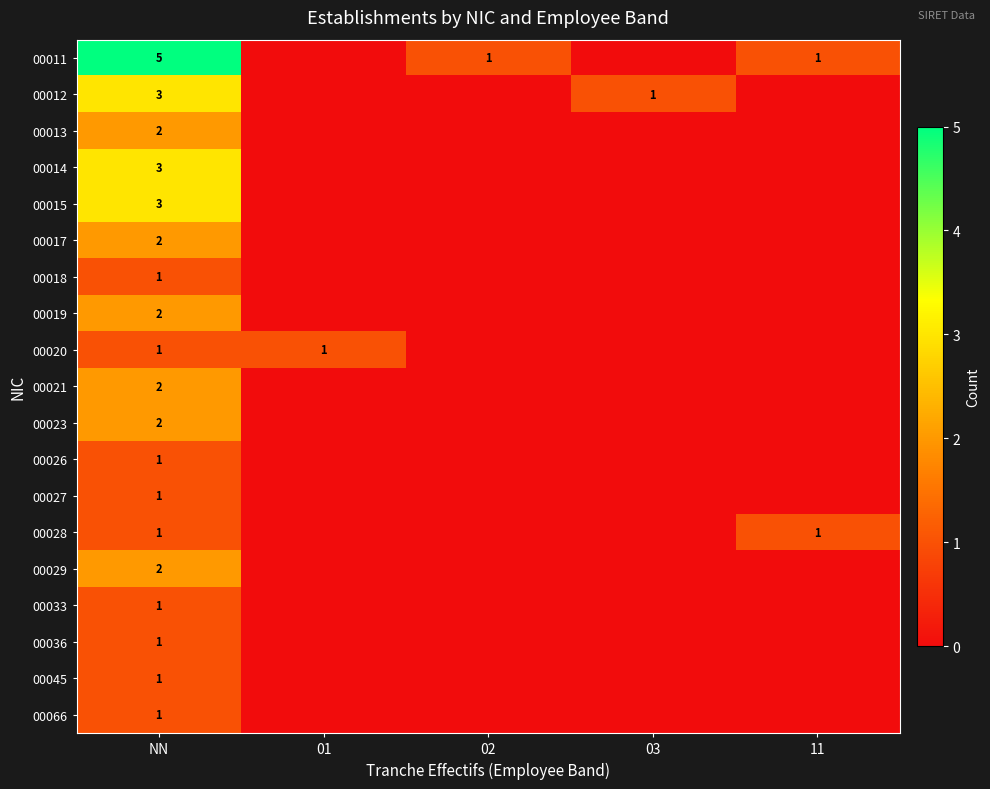

What is the spread (max minus min) of values at NN?

4